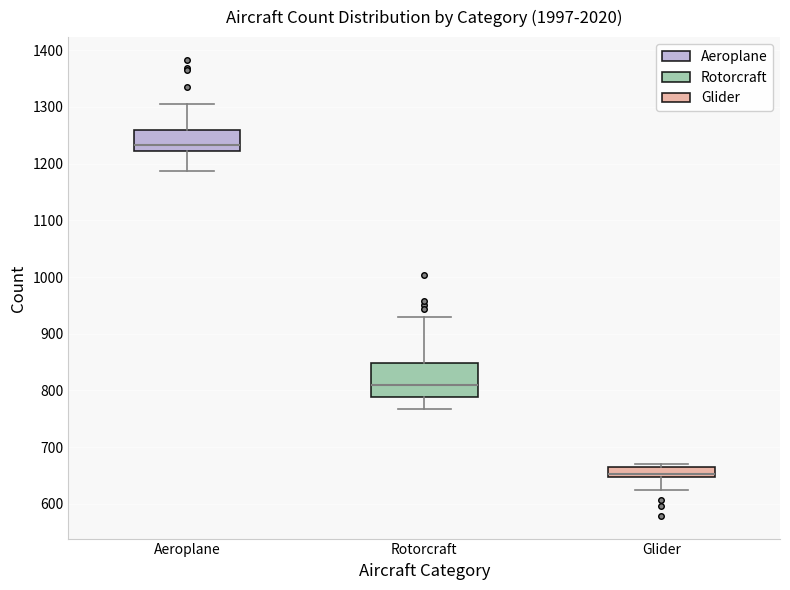

Reading left to right, read every box against the y-axis: the position of its median line, the range the box covers, and the ends of its whiskers. The values are not printed on the chart, so give them approximately, as read against the axis.

Aeroplane: median 1230, box 1220 to 1260, whiskers 1190 to 1310
Rotorcraft: median 810, box 790 to 850, whiskers 770 to 930
Glider: median 650 (just above the box's lower edge), box 650 to 670, whiskers 620 to 670 (just above the box's upper edge)